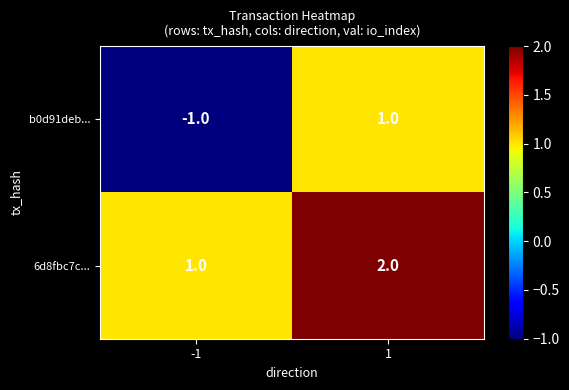

Which series has the largest total across all categories?

6d8fbc7c...